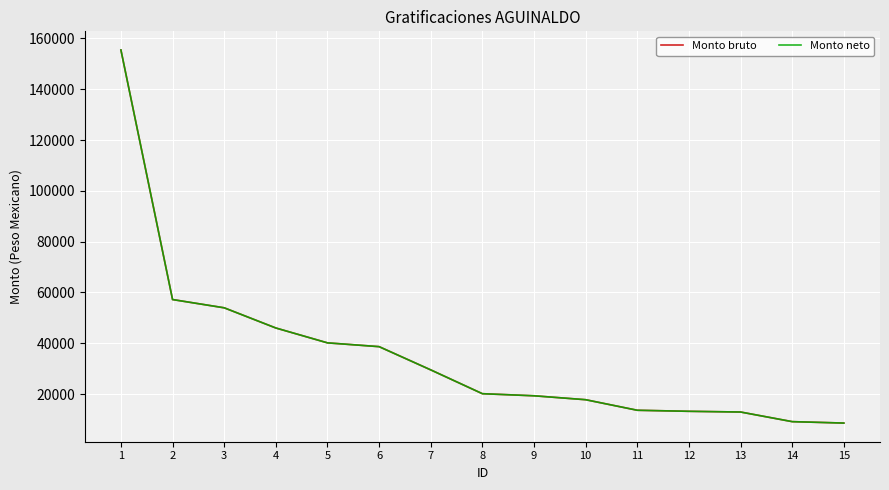

Is this an area chart (filled region under the line)?

No